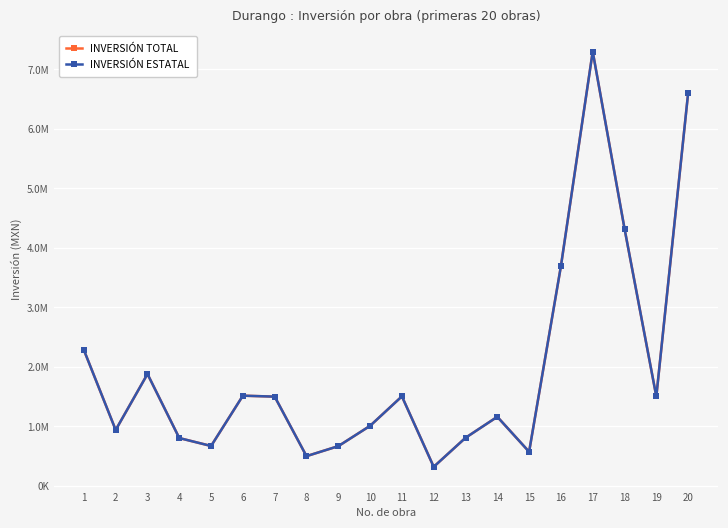

What is the value of the INVERSIÓN TOTAL point at the 13th from the left?

804750.9